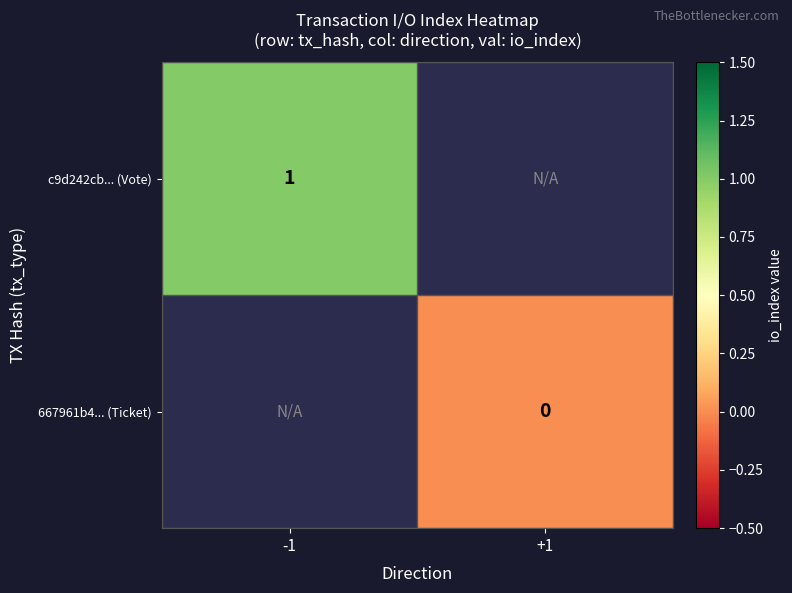

Count the number of data series in this chart.

2